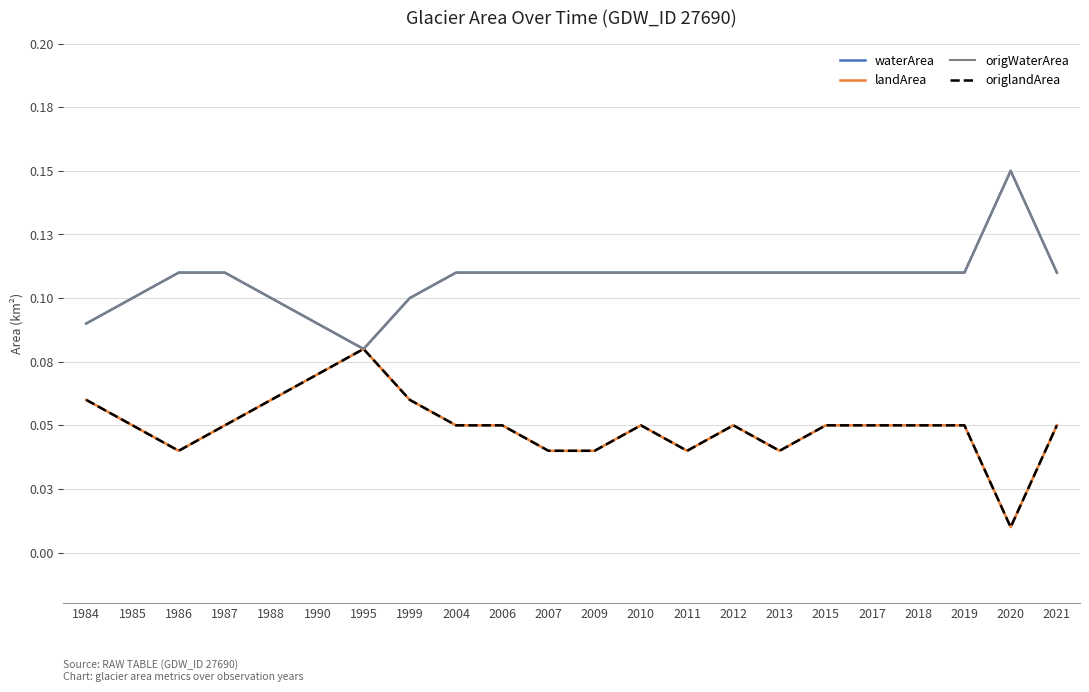

Does the chart have visible grid lines?

Yes